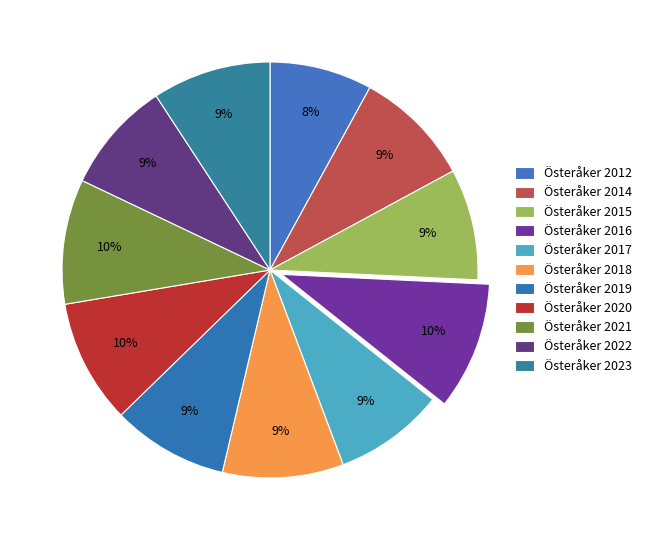

Count the number of slices in the pie.

11